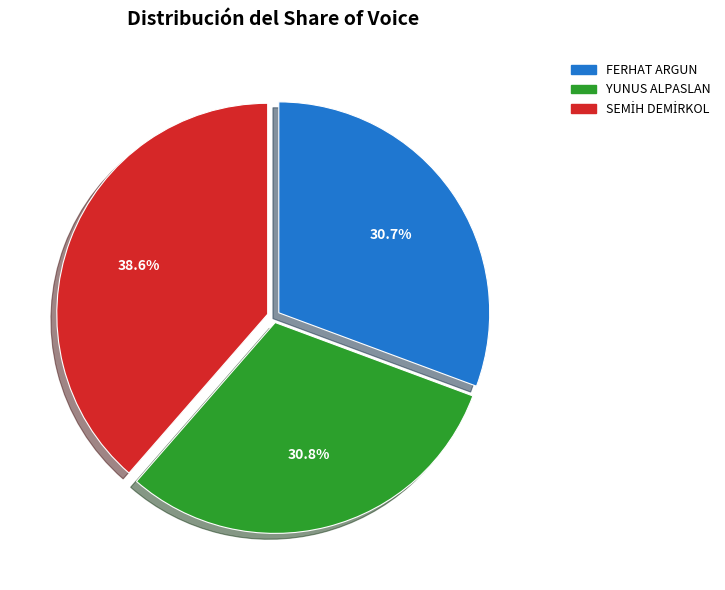

Approximately how many times larger is the value at FERHAT ARGUN compared to YUNUS ALPASLAN?

1.0